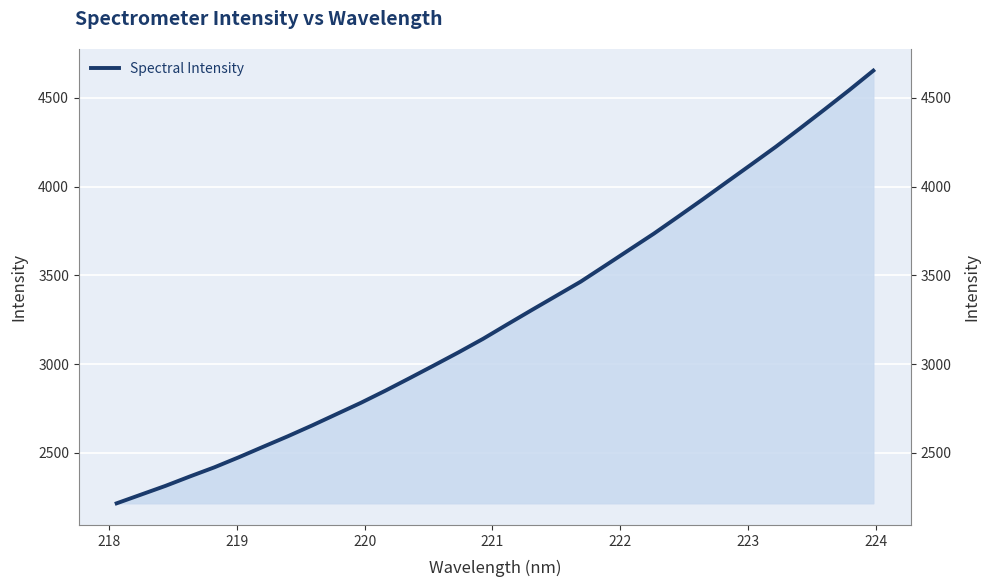

Does the chart display data point markers on the line(s)?

No